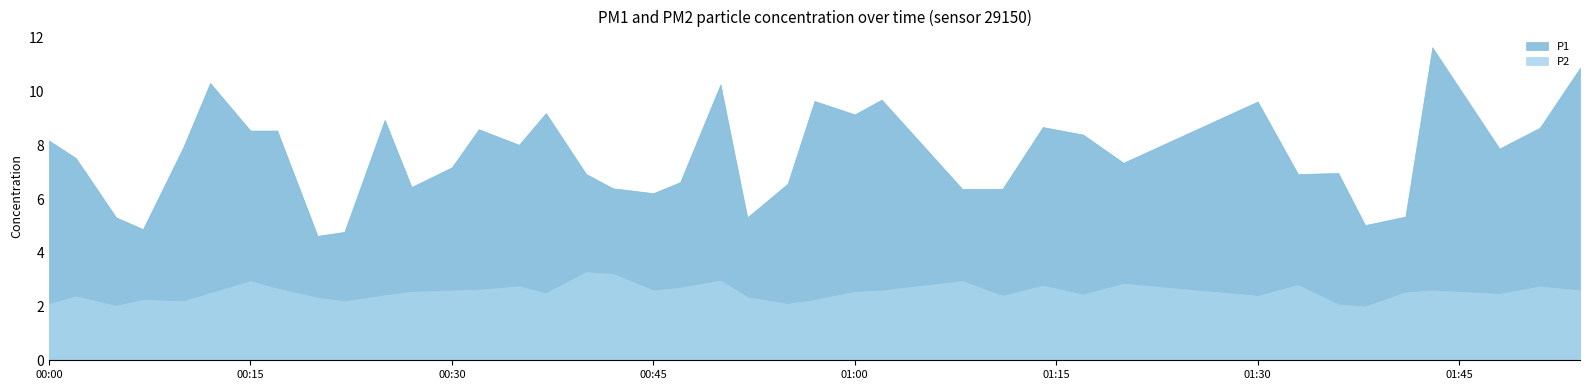

What are all the series names shown in the legend?

P1, P2